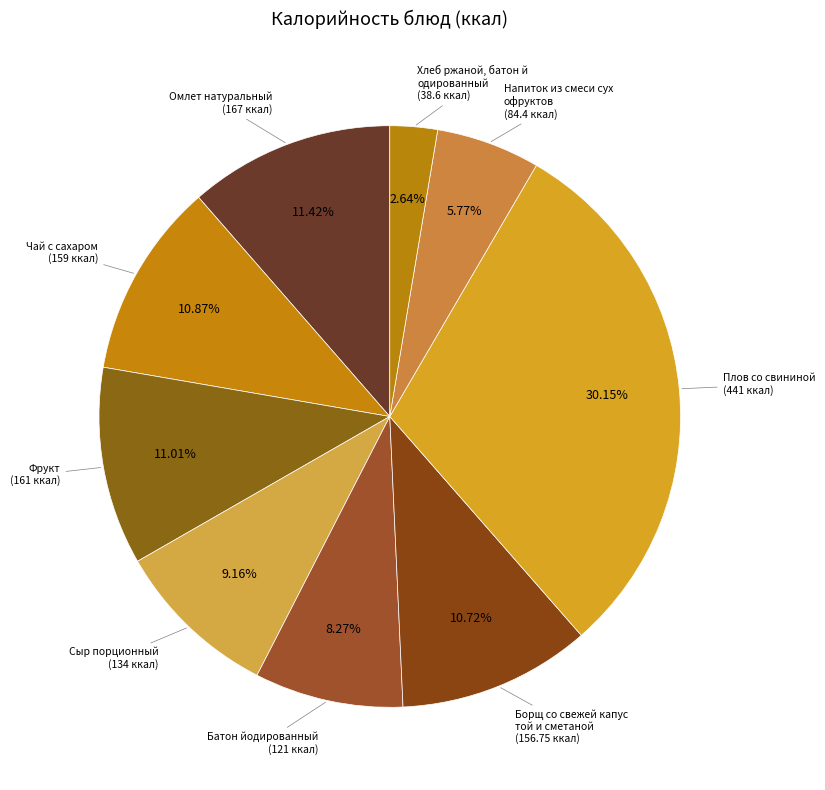

How many slices are in this pie chart?

9